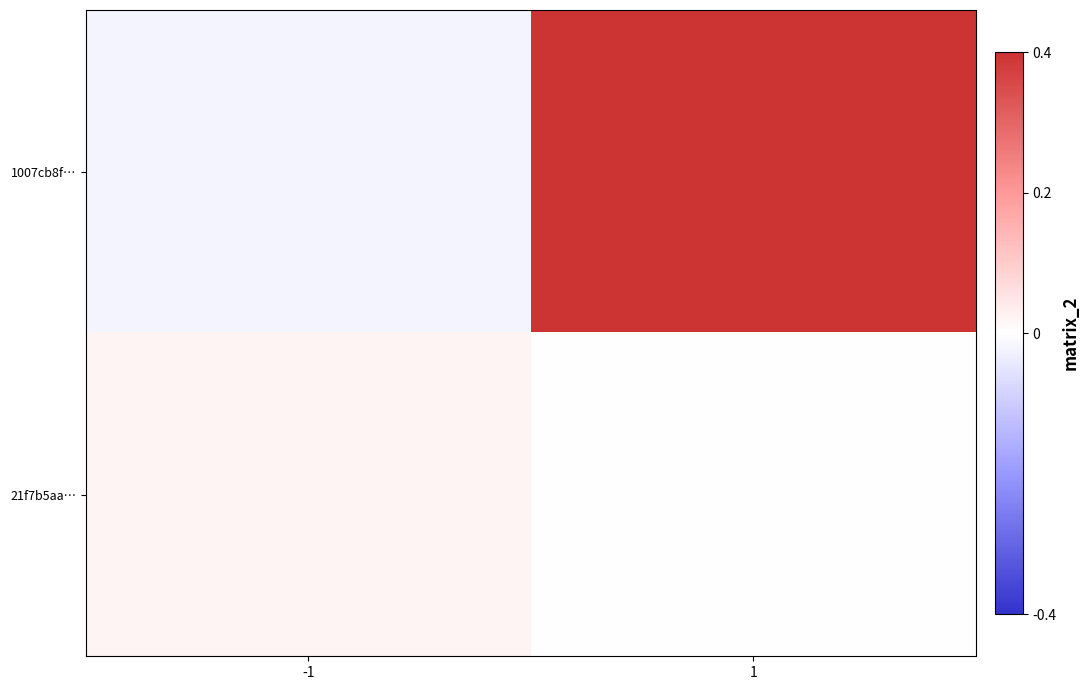

Between 1 and -1, which is larger?

1